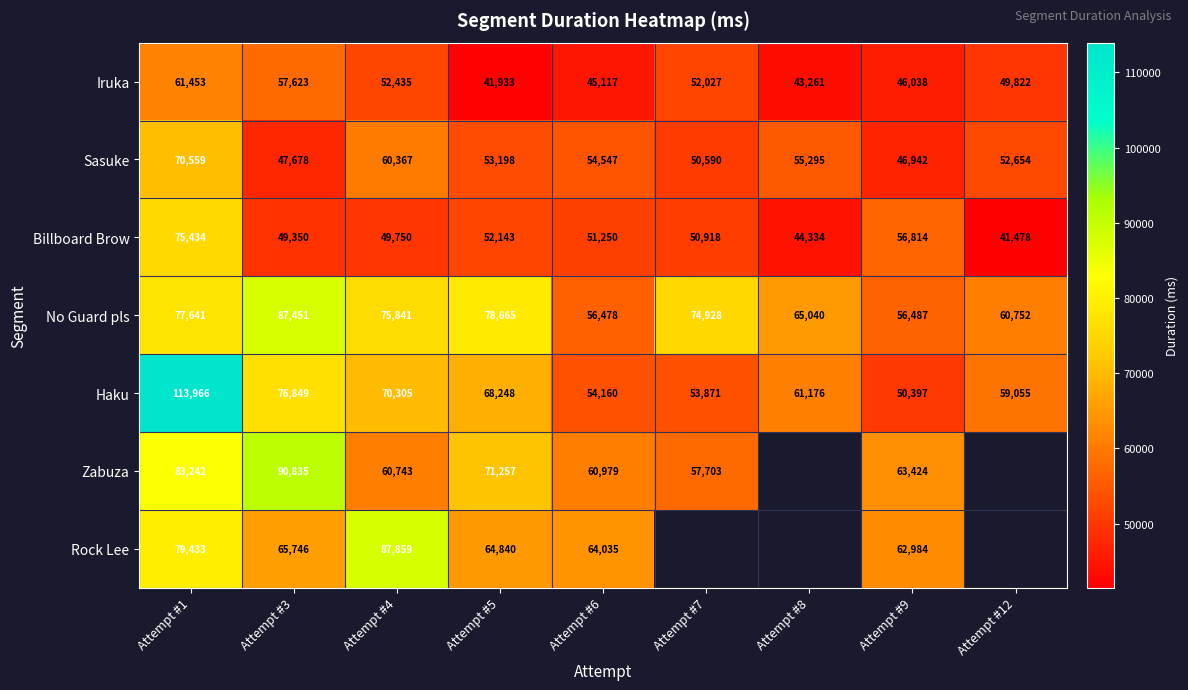

What is the greatest value displayed?

113966.0